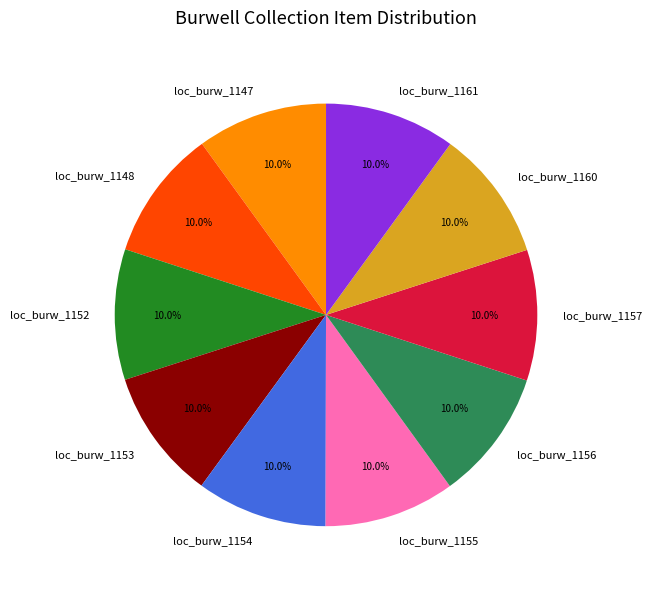

The loc_burw_1160 slice represents 1% of the pie. True or false?

False